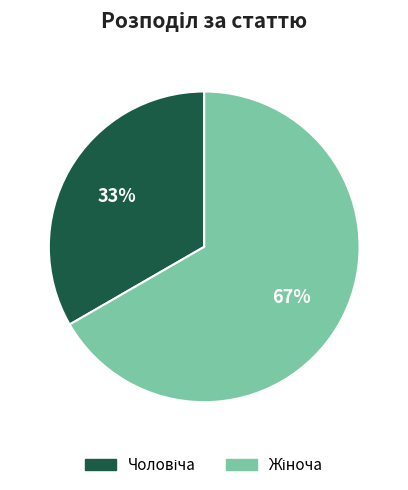

To the nearest percent, what is the average slice percentage?

50%